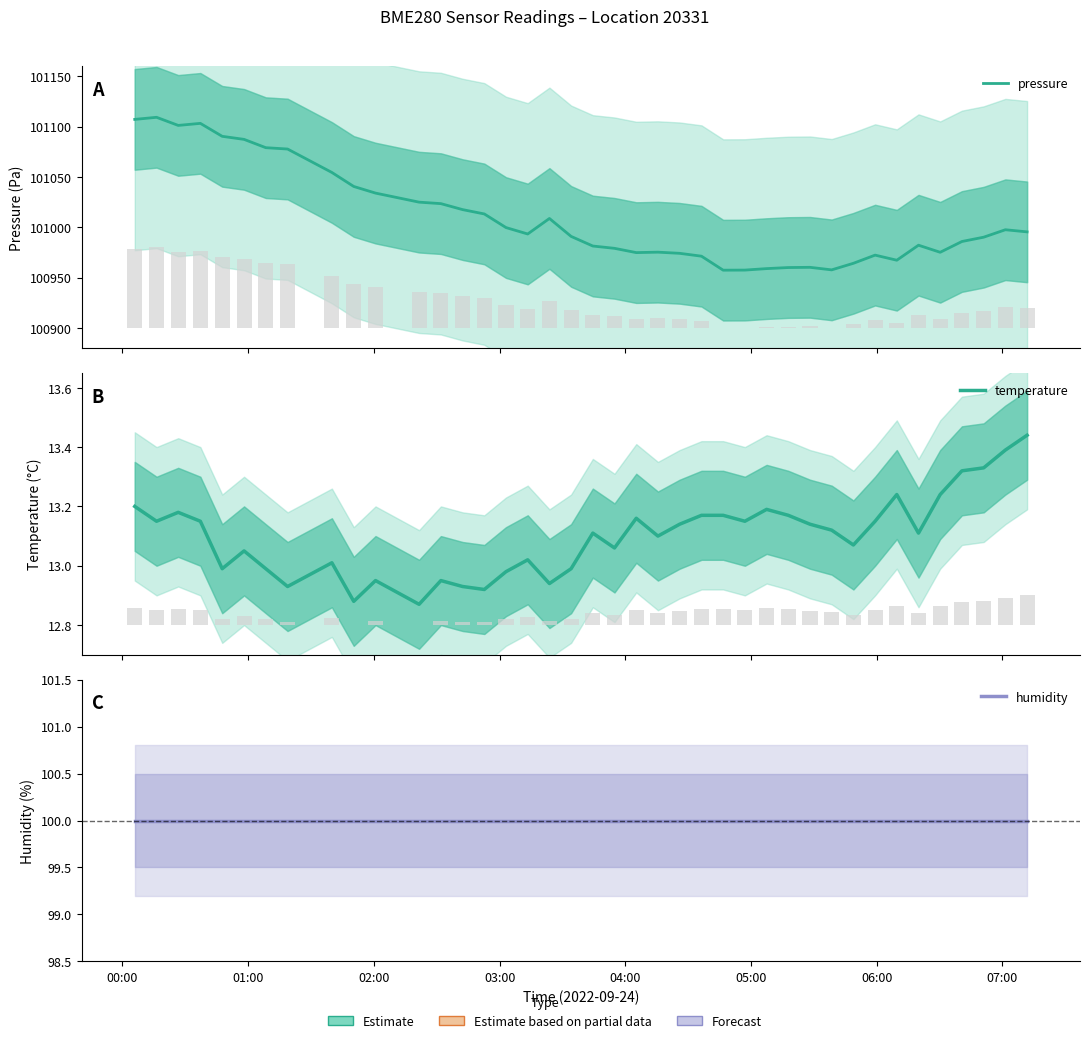

Reading left to right, what are all the values shown in this chart?

pressure: 101107.2	101109.3	101101.2	101103.2	101090.4	101087.3	101079.1	101077.8	101054.5	101040.6	101034.0	101025.0	101023.5	101017.6	101013.2	100999.7	100993.3	101008.8	100990.9	100981.4	100979.1	100974.8	100975.3	100974.1	100971.3	100957.4	100957.5	100958.9	100960.0	100960.2	100957.7	100964.2	100972.3	100967.3	100982.2	100975.2	100985.9	100990.2	100997.6	100995.4
temperature: 13.2	13.2	13.2	13.2	13.0	13.1	13.0	12.9	13.0	12.9	12.9	12.9	12.9	12.9	12.9	13.0	13.0	12.9	13.0	13.1	13.1	13.2	13.1	13.1	13.2	13.2	13.2	13.2	13.2	13.1	13.1	13.1	13.2	13.2	13.1	13.2	13.3	13.3	13.4	13.4
humidity: 100.0	100.0	100.0	100.0	100.0	100.0	100.0	100.0	100.0	100.0	100.0	100.0	100.0	100.0	100.0	100.0	100.0	100.0	100.0	100.0	100.0	100.0	100.0	100.0	100.0	100.0	100.0	100.0	100.0	100.0	100.0	100.0	100.0	100.0	100.0	100.0	100.0	100.0	100.0	100.0